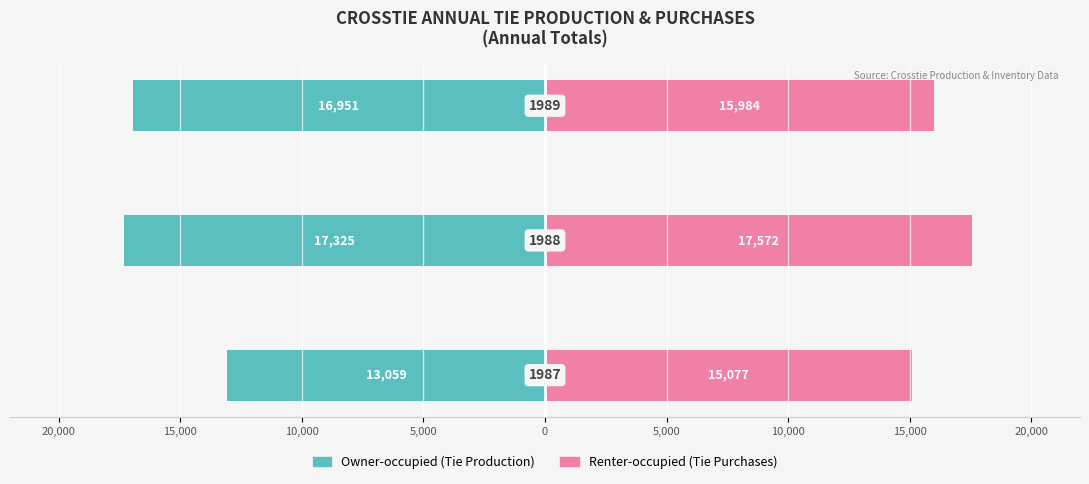

Which series changed the most between 15,000 and 10,000?

Renter-occupied (Tie Purchases)